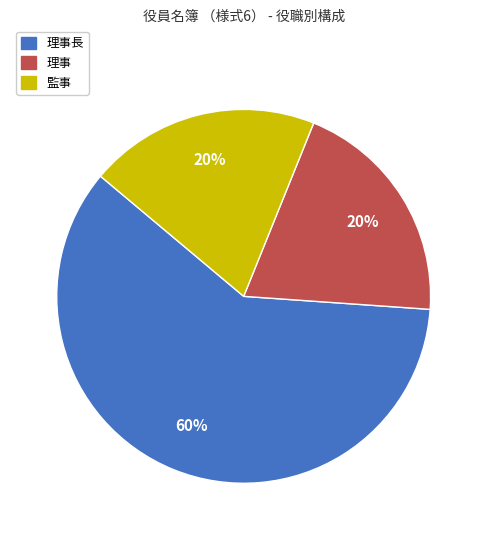

Is there any slice that represents more than half of the pie?

Yes